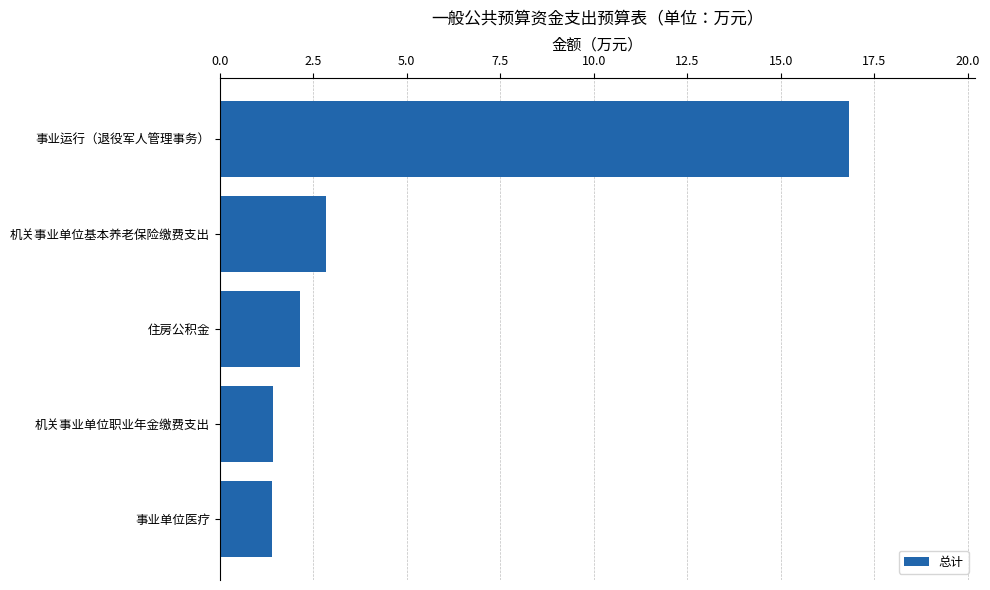

Where is the data nearest to the value 9?

机关事业单位基本养老保险缴费支出